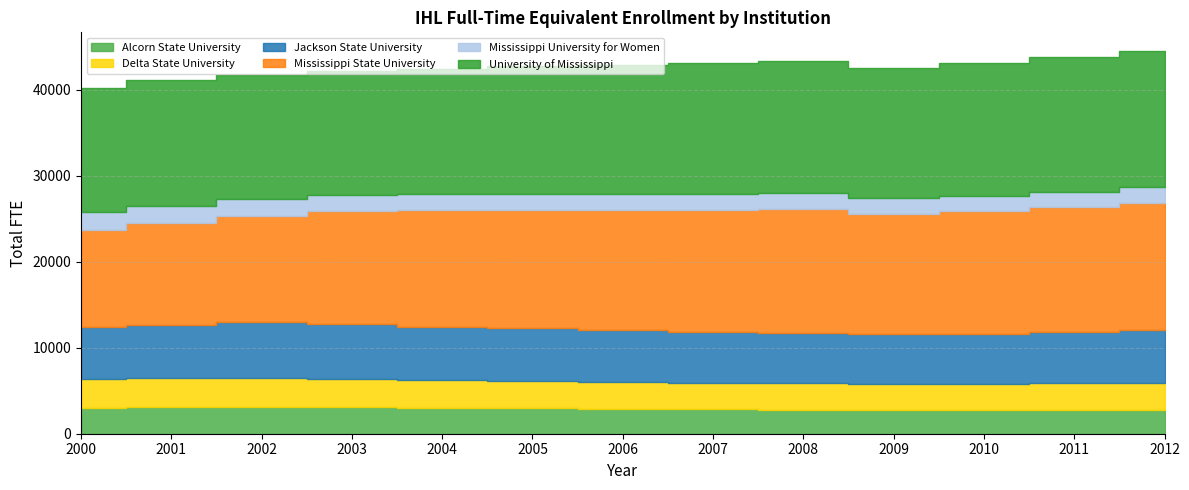

Is it true that Delta State University equals 1352.1 at 2001?

False